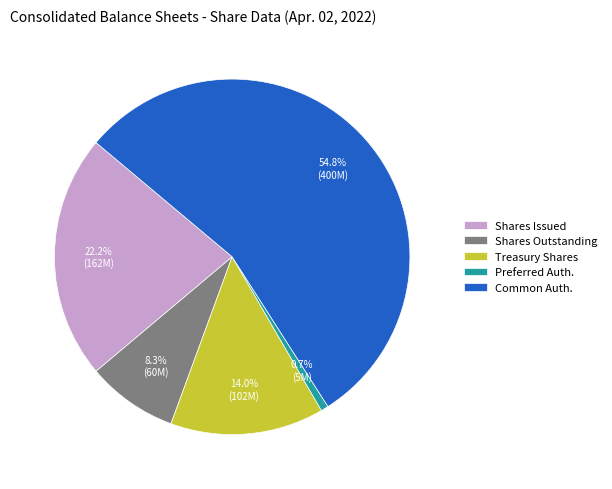

Which category has the biggest portion of the pie?

Common Auth.